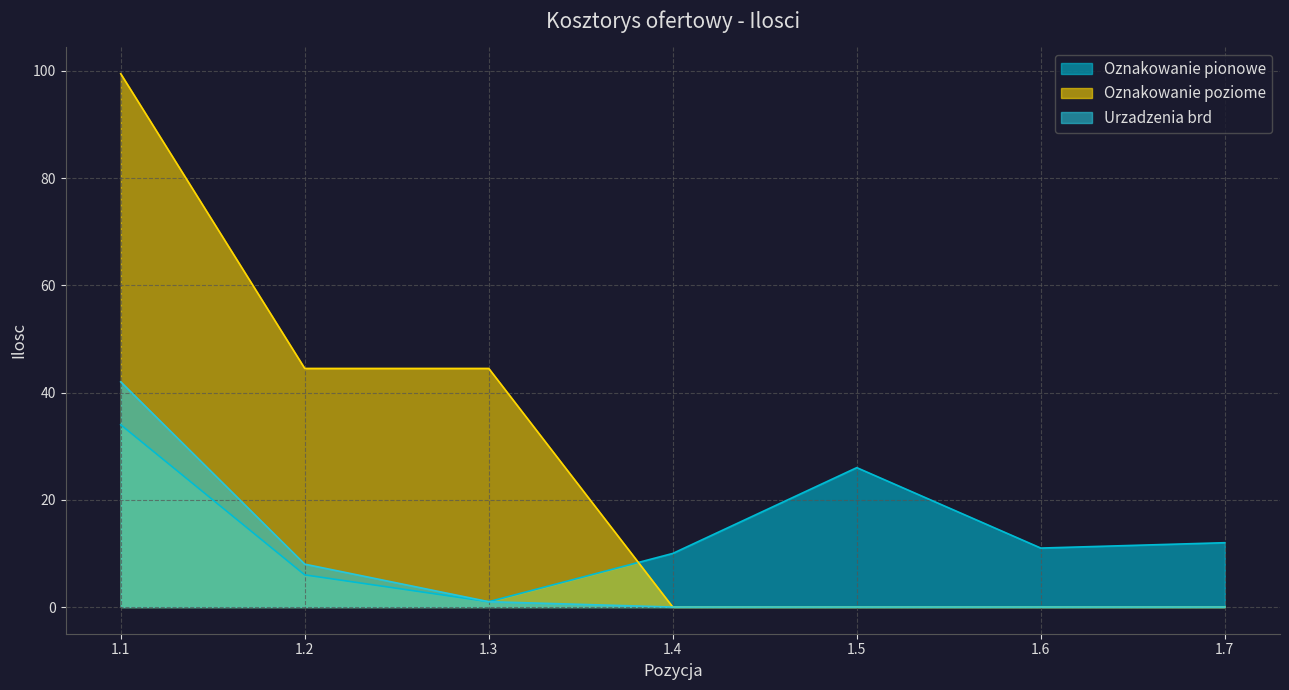

What is the highest value of the Oznakowanie pionowe series?

34.0